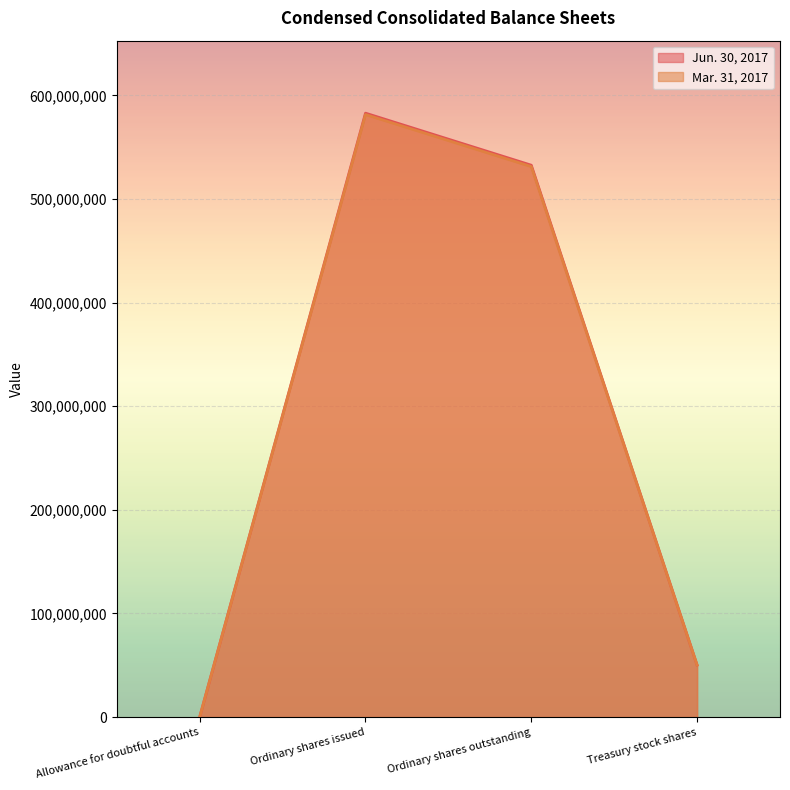

True or false: Jun. 30, 2017 and Mar. 31, 2017 cross at least once.

False